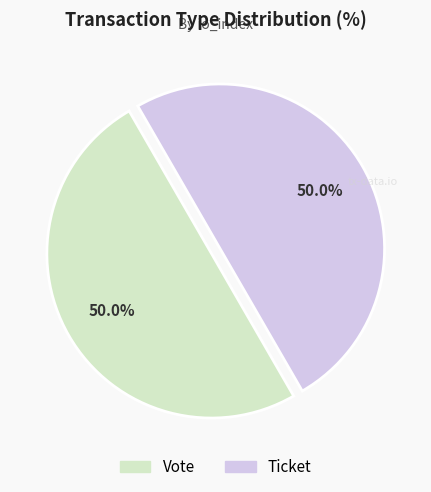

To the nearest percent, what is the combined percentage of Vote and Ticket?

100%